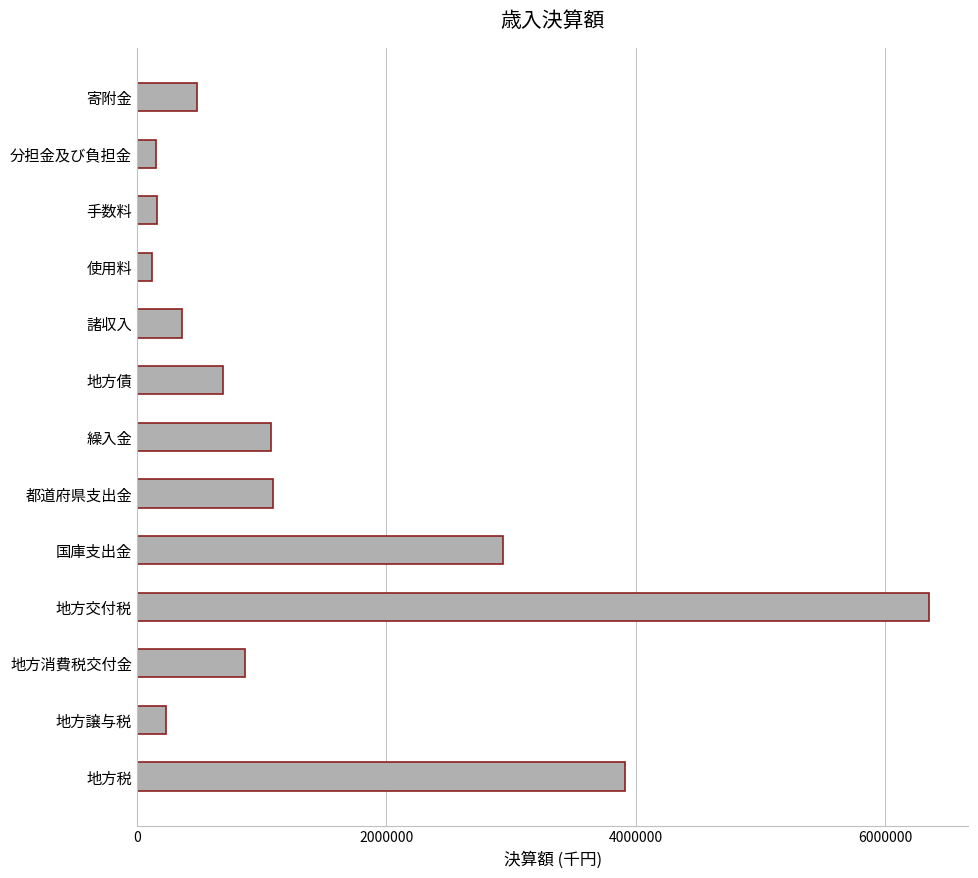

At which category does the chart reach its peak across all series?

地方交付税